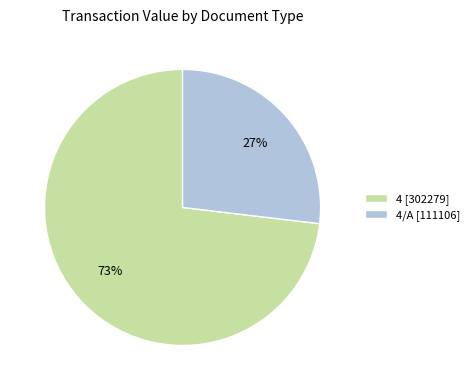

Approximately how many times larger is the value at 4/A [111106] compared to 4 [302279]?

0.4